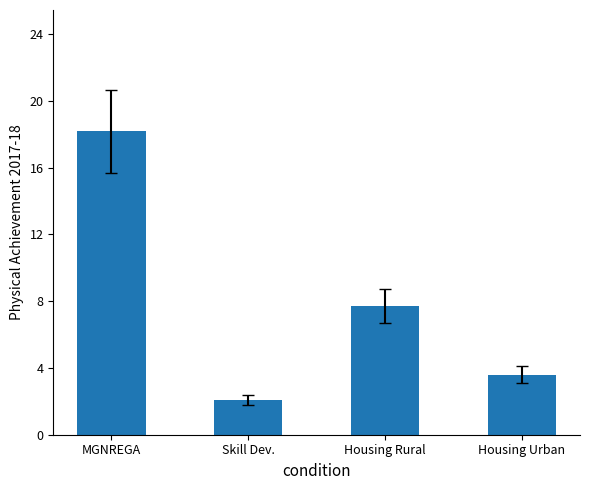

Are the bars grouped side by side (vs. stacked)?

No